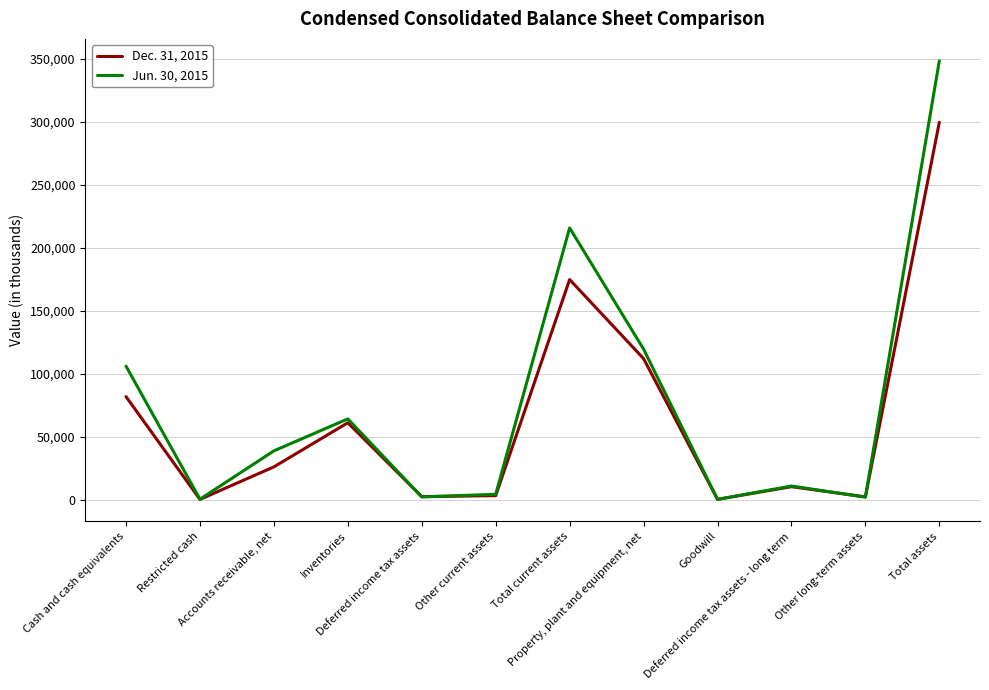

At which category does Dec. 31, 2015 reach its first local peak?

Inventories